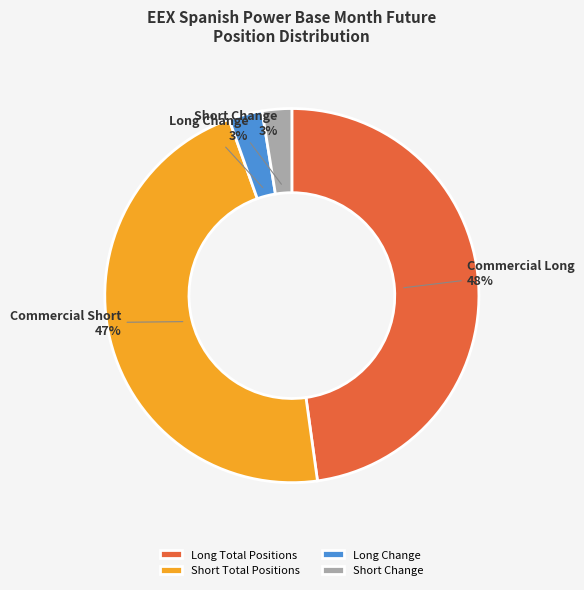

The Long Change slice represents 3% of the pie. True or false?

True